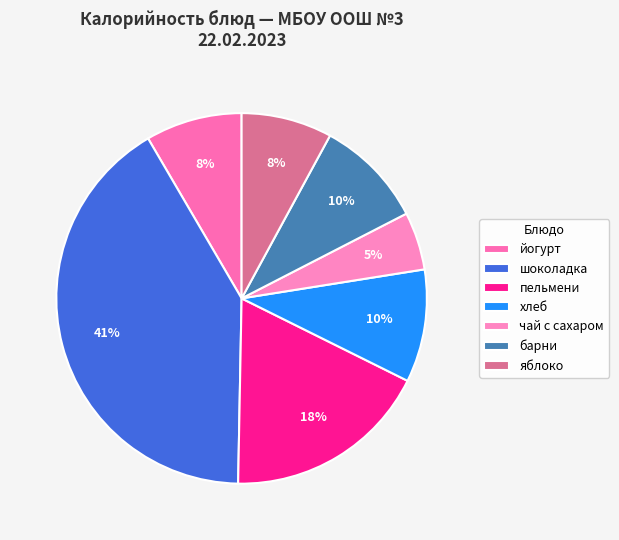

Do шоколадка and йогурт together represent more than half of the pie?

No